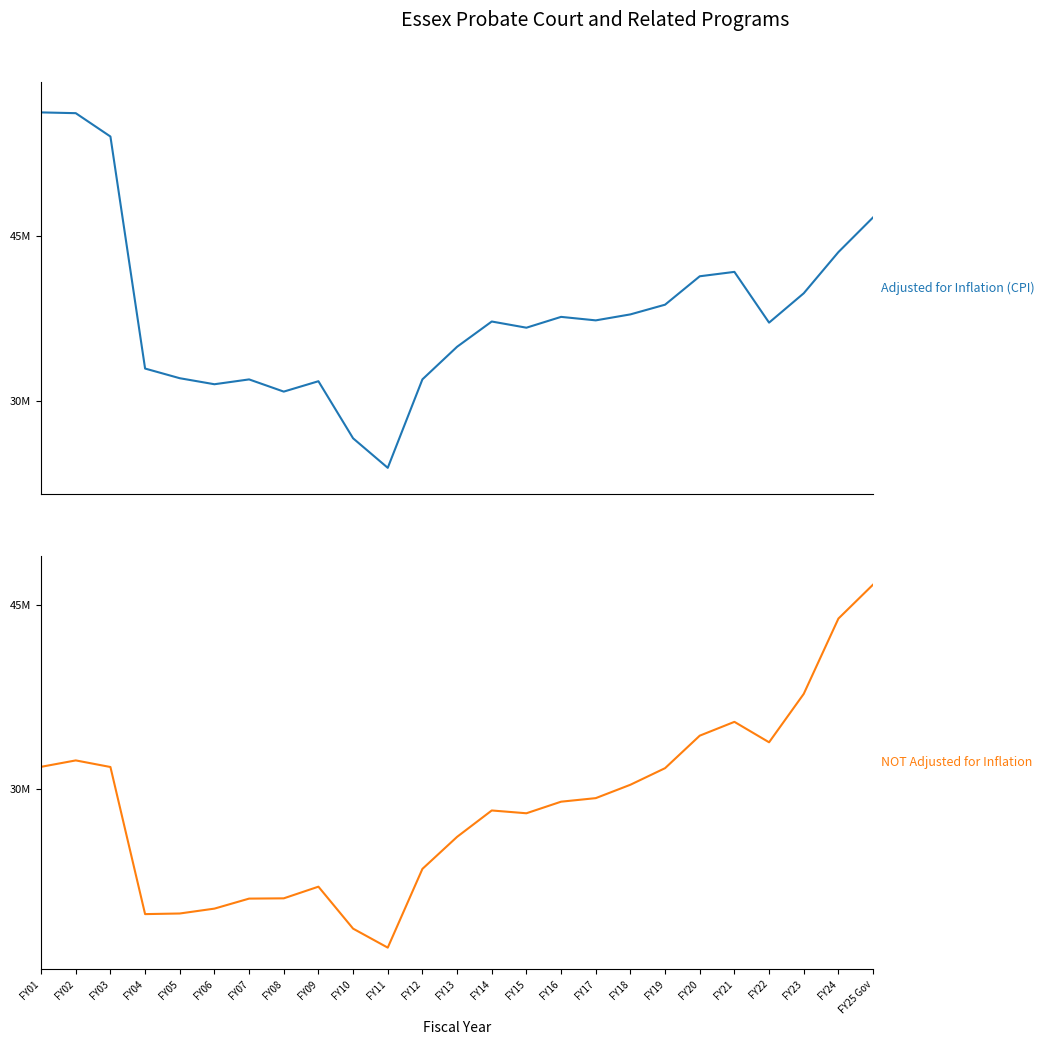

Which has a higher value, FY19 or FY09?

FY19